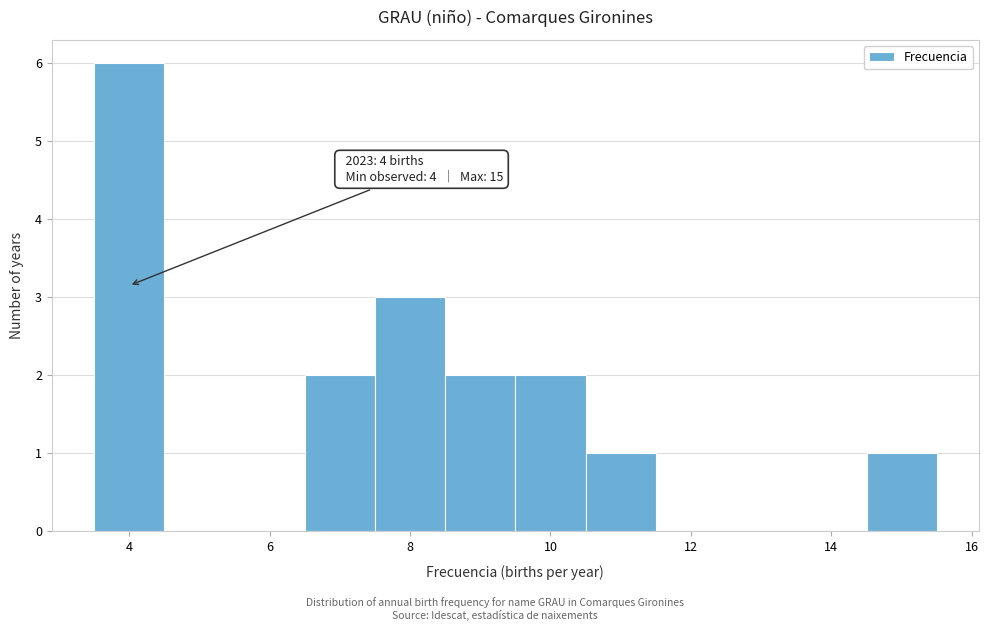

Over which range of the x-axis is the bar tallest?

3.5 to 4.5